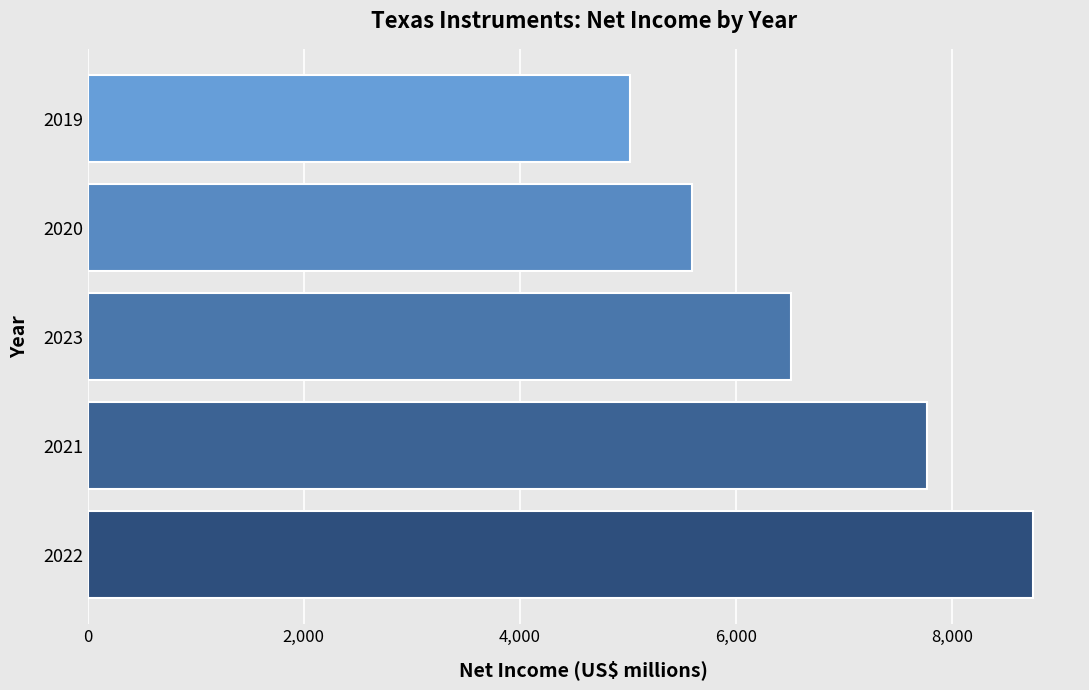

How many bars are there in total?

5